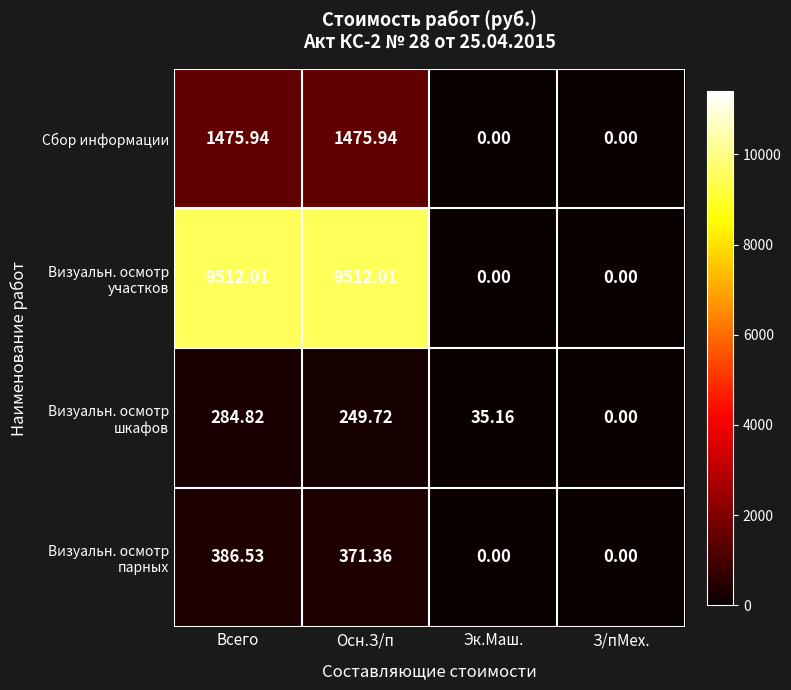

At which category is the sum across all series the highest?

Всего